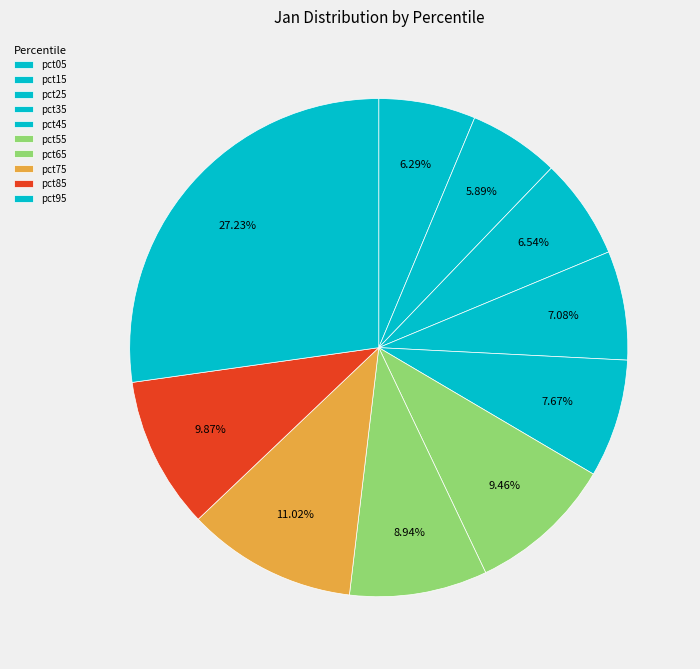

Does any single category account for the majority?

No